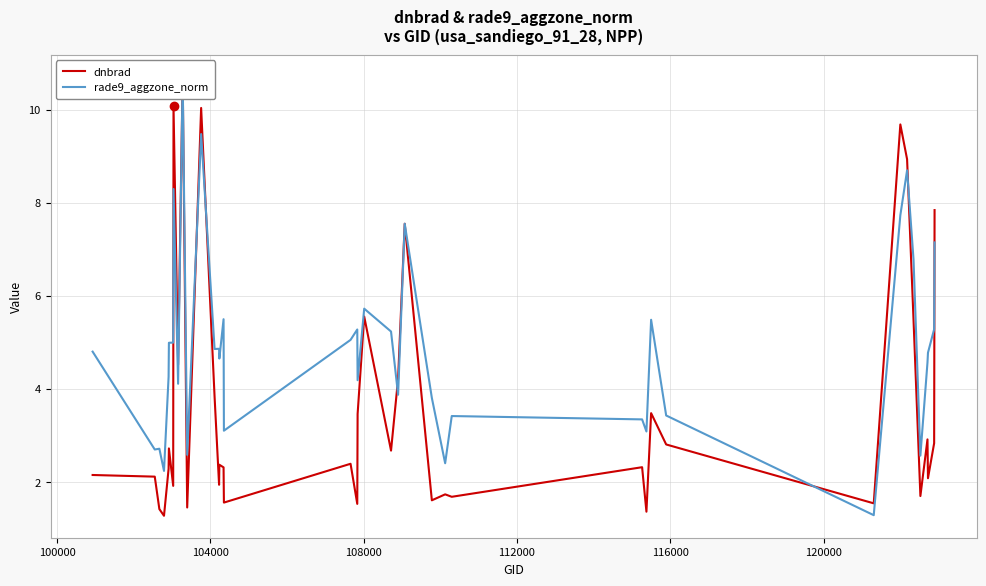

What is the sum of all rade9_aggzone_norm values?

195.5